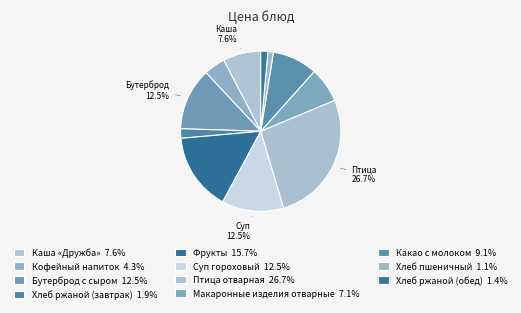

Count the number of slices in the pie.

11